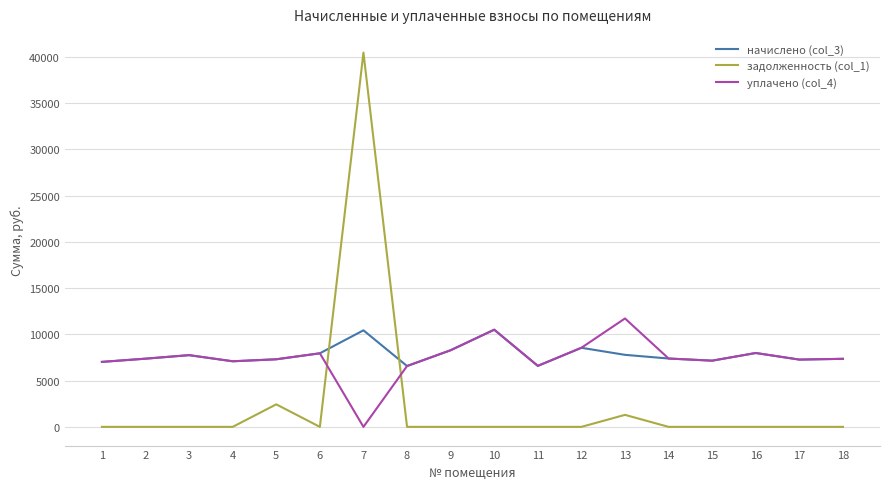

At how many categories does at least one series exceed 31148?

1